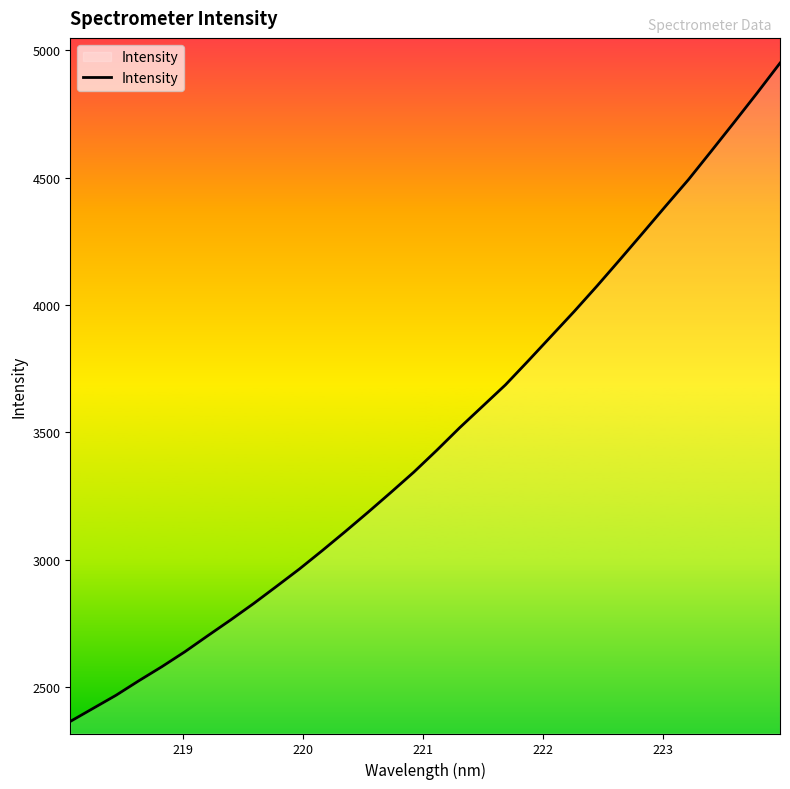

What is the difference between the maximum and minimum values?

2585.5